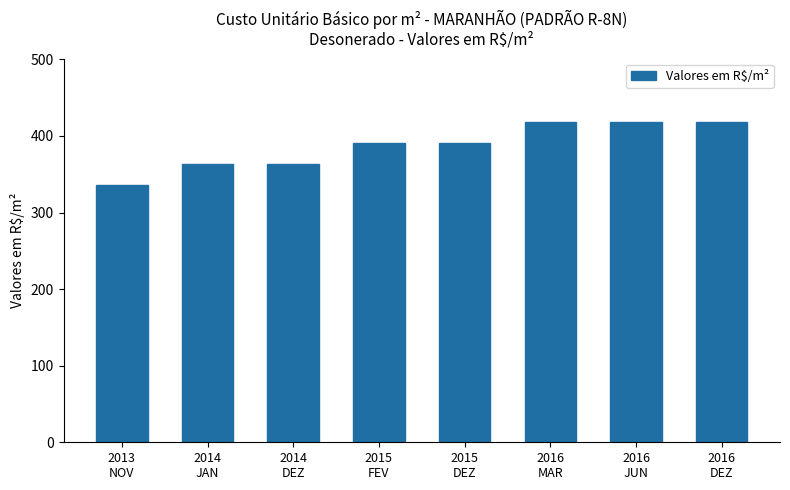

What is the sum of the values at 2014
JAN and 2016
MAR?

780.9